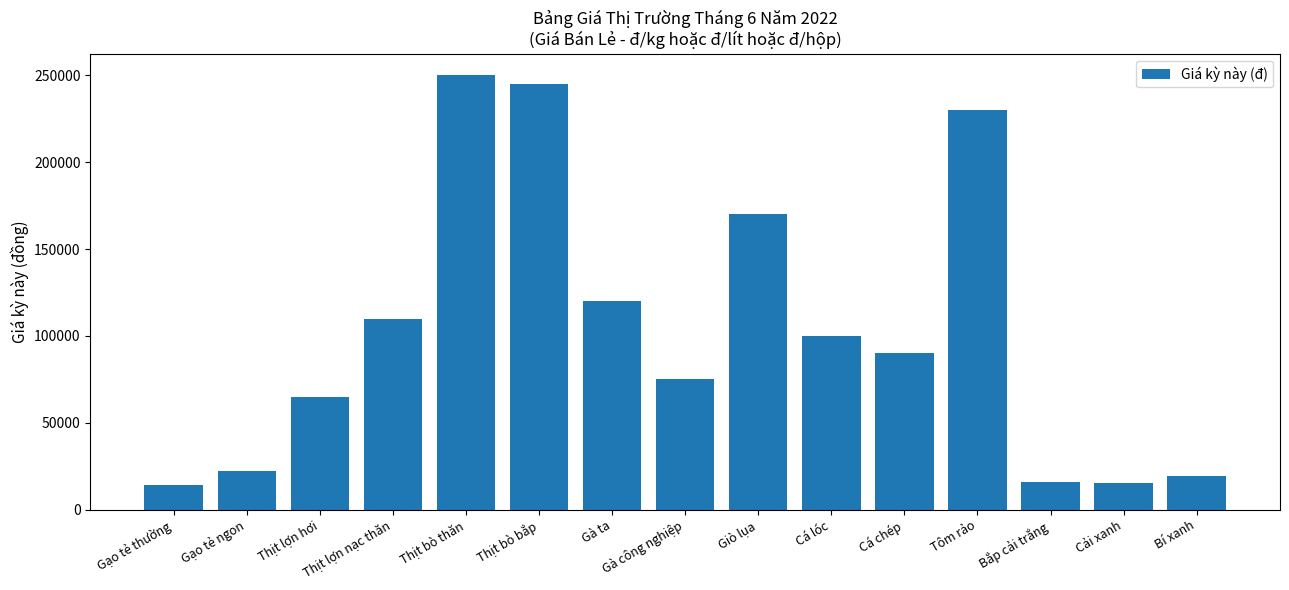

At which category does the chart reach its peak across all series?

Thịt bò thăn